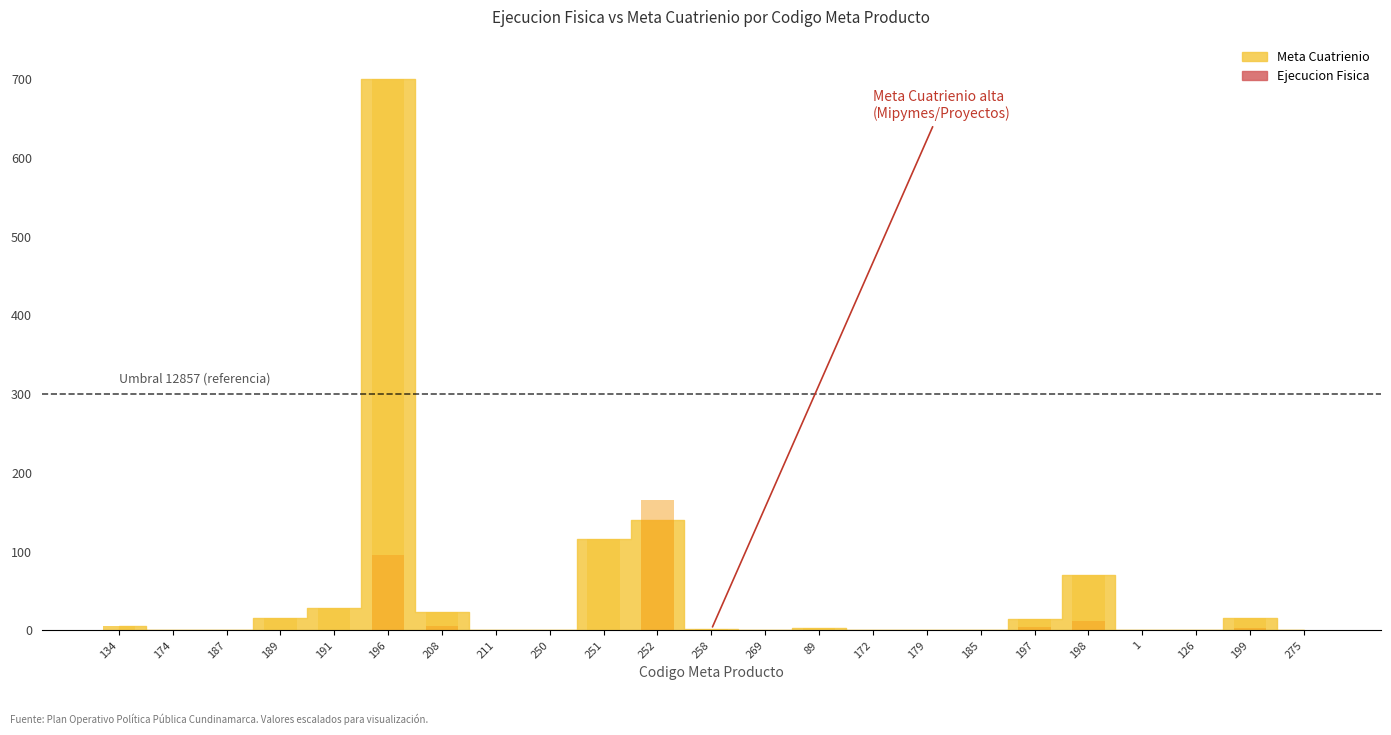

Which series has the largest total across all categories?

Meta Cuatrienio